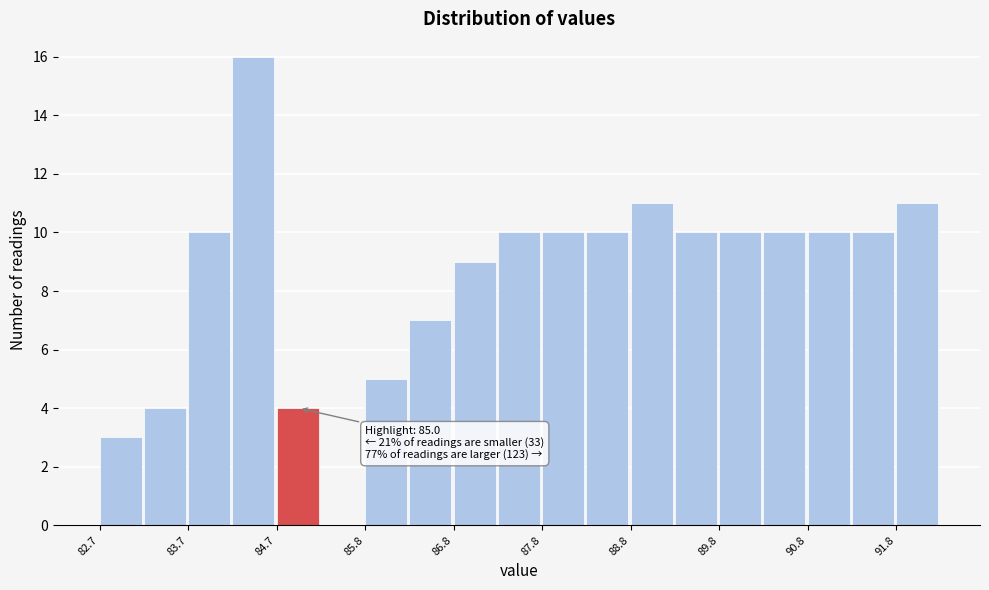

Around what value on the x-axis is the tallest bar? Give the approximate position of its centre, as read against the axis.

84.4